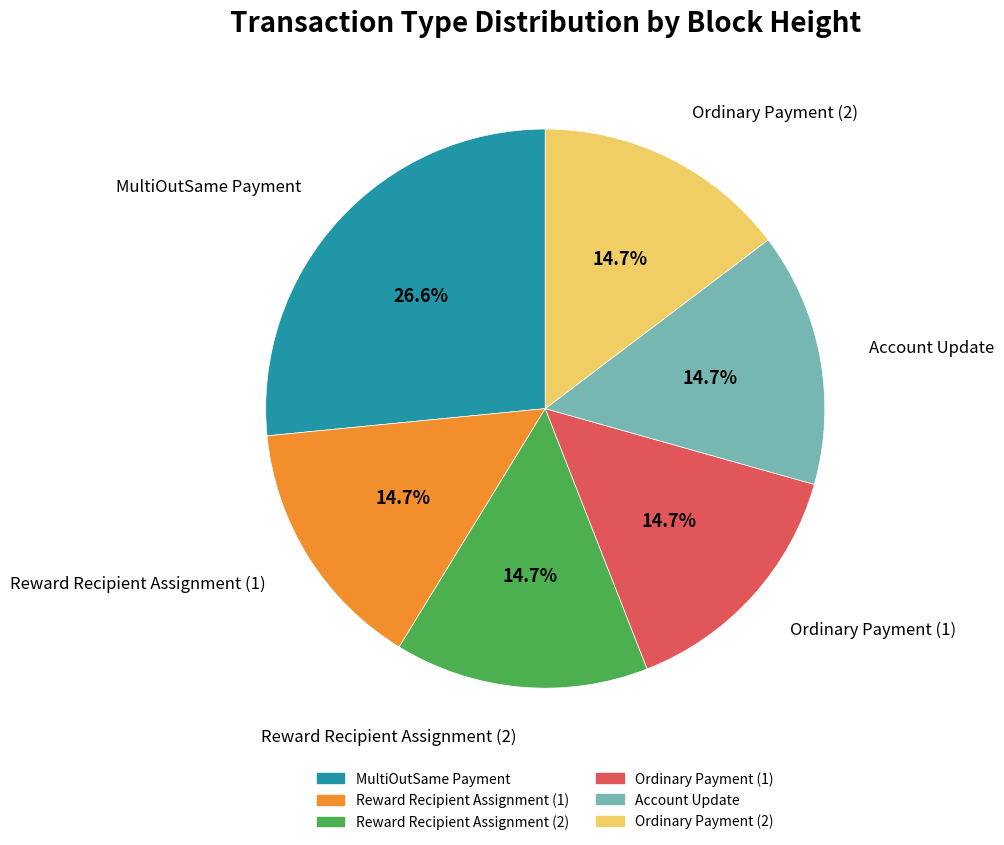

Is there a majority slice in this chart?

No